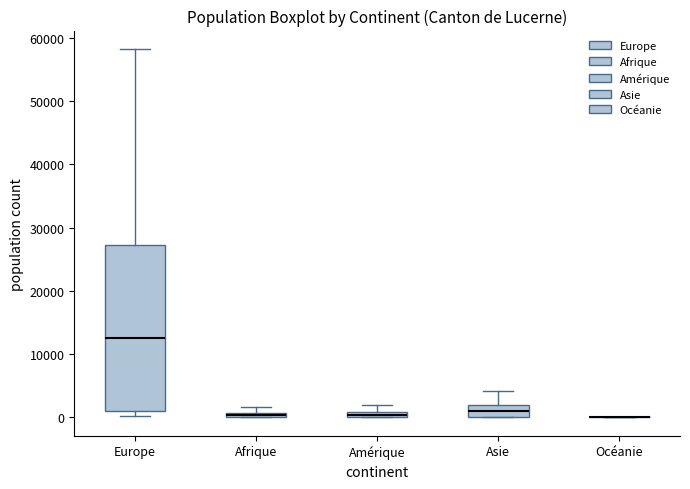

Where does the median line of the box for Europe sit on the y-axis? The values are not printed on the chart, so give them approximately, as read against the axis.

13000